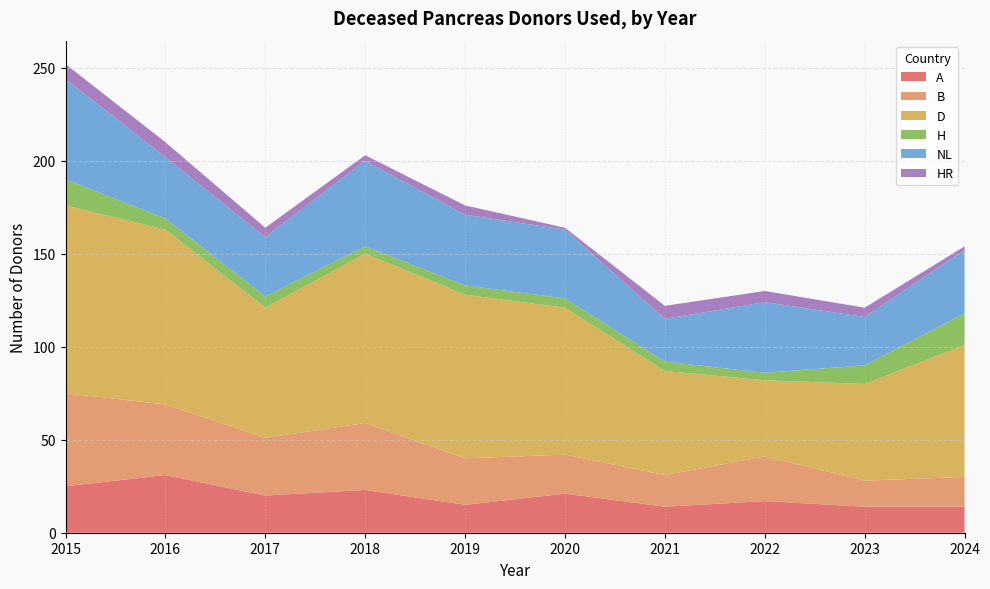

Reading left to right, transcribe all the data shown in this chart.

A: 2015=25	2016=31	2017=20	2018=23	2019=15	2020=21	2021=14	2022=17	2023=14	2024=14
B: 2015=50	2016=38	2017=31	2018=36	2019=25	2020=21	2021=17	2022=24	2023=14	2024=16
D: 2015=101	2016=94	2017=70	2018=91	2019=88	2020=79	2021=56	2022=41	2023=52	2024=71
H: 2015=14	2016=6	2017=6	2018=4	2019=5	2020=5	2021=5	2022=4	2023=10	2024=17
NL: 2015=54	2016=33	2017=32	2018=46	2019=38	2020=37	2021=23	2022=38	2023=26	2024=34
HR: 2015=8	2016=8	2017=5	2018=3	2019=5	2020=1	2021=7	2022=6	2023=5	2024=2